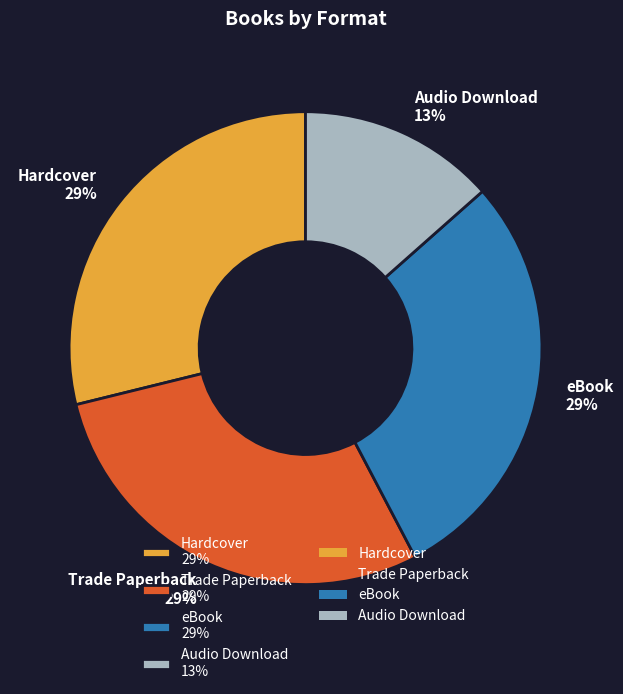

What percentage is the Audio Download slice, to the nearest percent?

13%